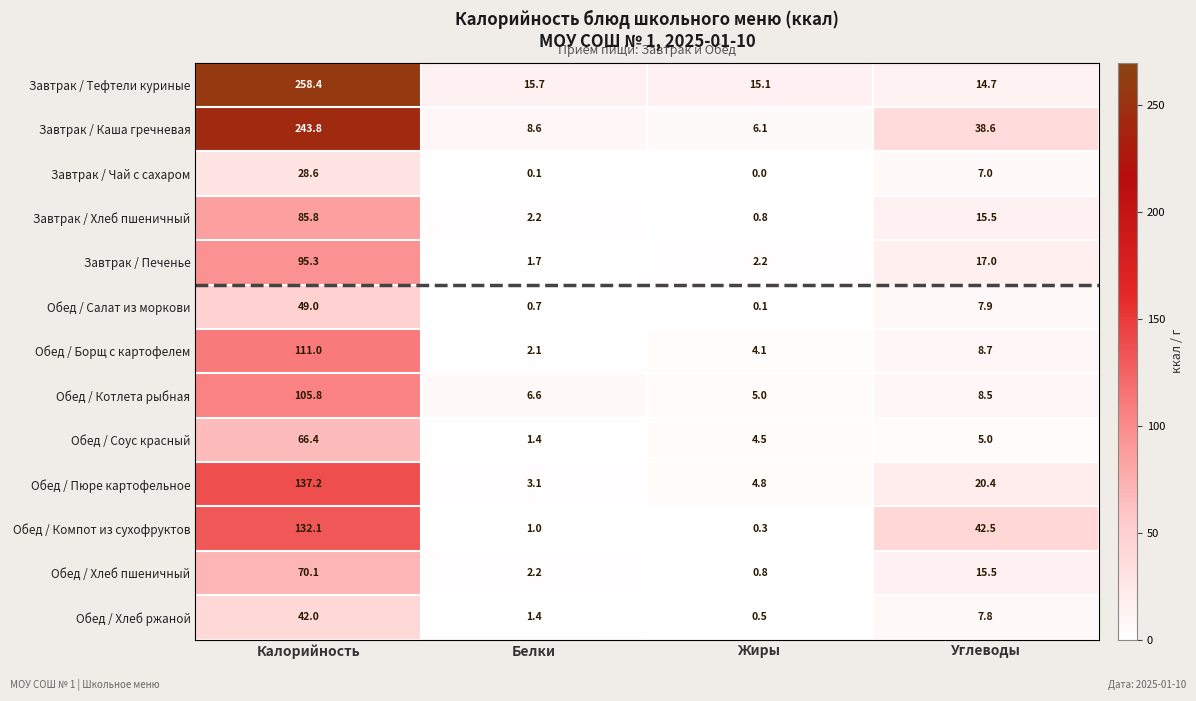

What is the total value across all series at Углеводы?

209.1